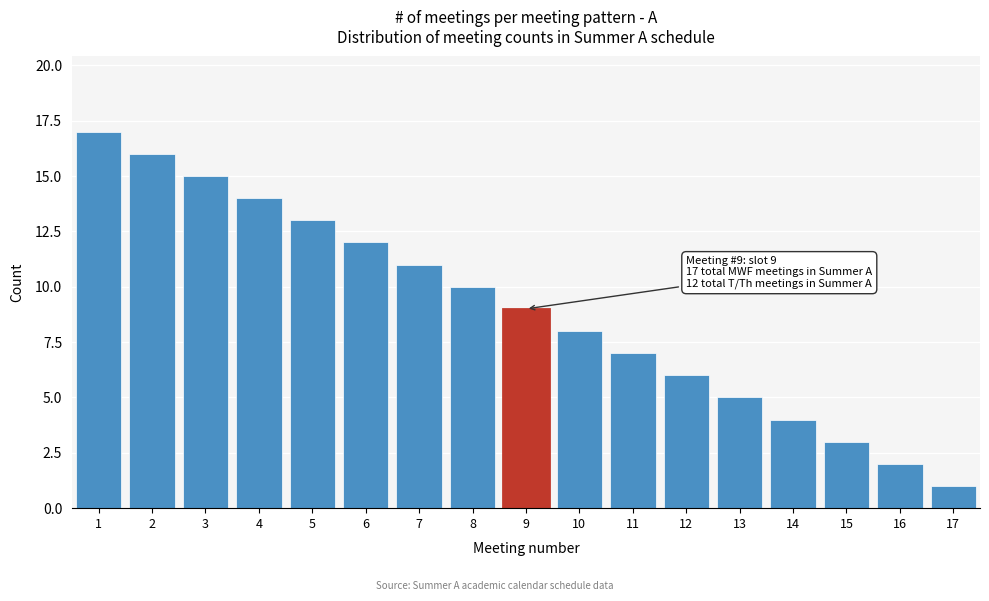

Reading right to left, transcribe all the data shown in this chart.

1	2	3	4	5	6	7	8	9	10	11	12	13	14	15	16	17